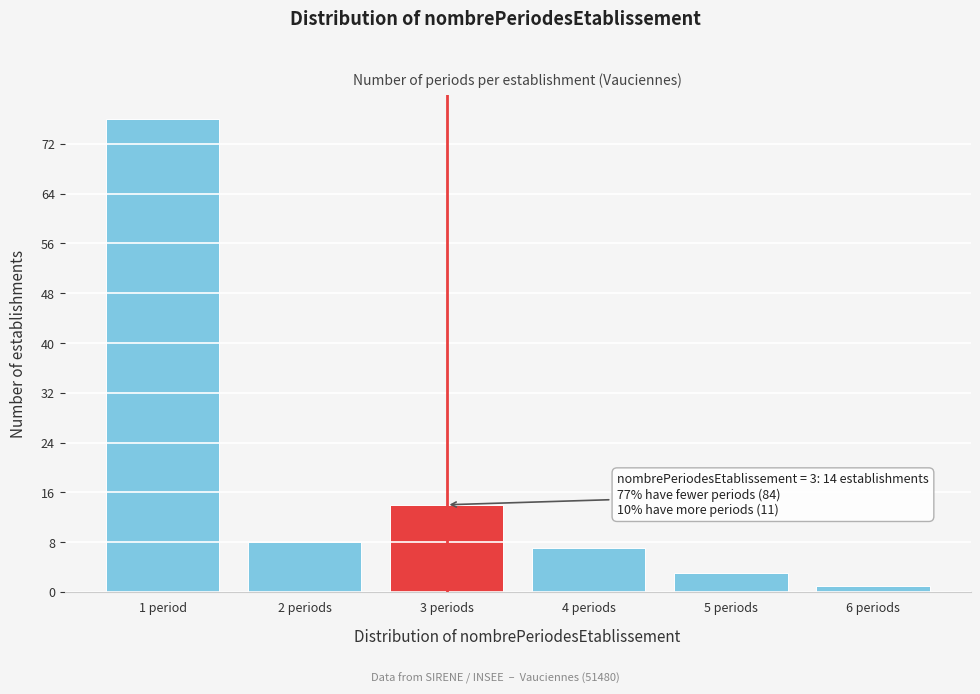

Reading left to right, transcribe all the data shown in this chart.

76	8	14	7	3	1